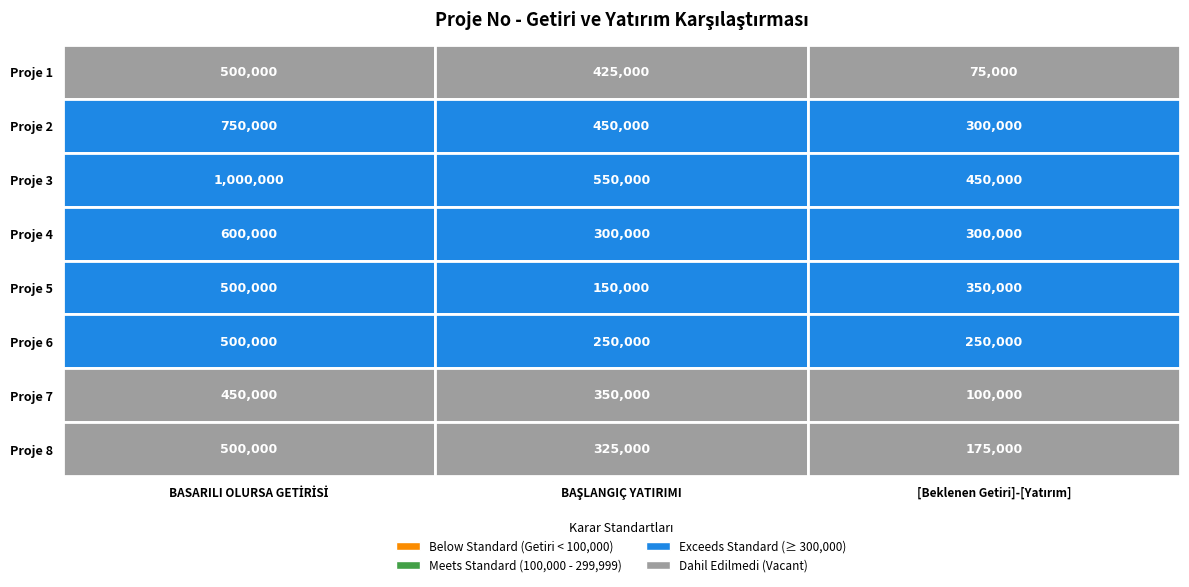

Between 1 and 2, which is larger?

1